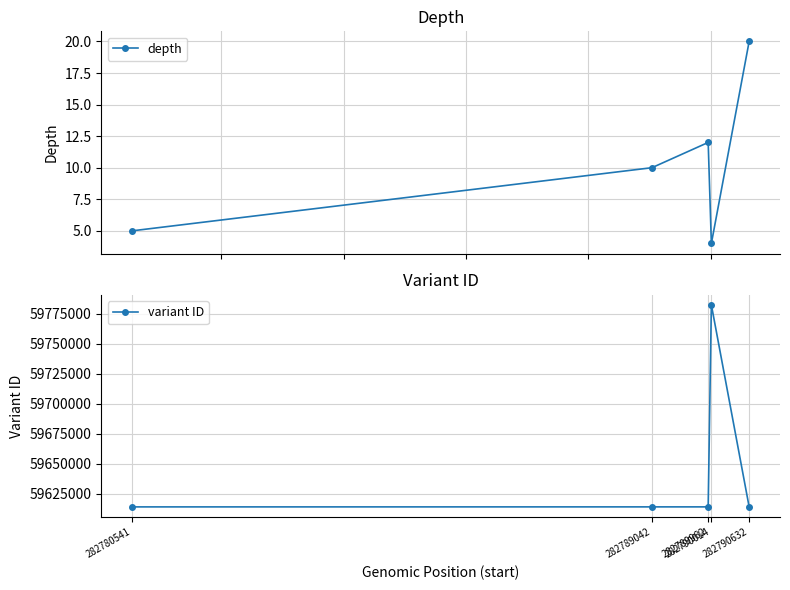

At which label is variant ID closest to 59698294?

282790632